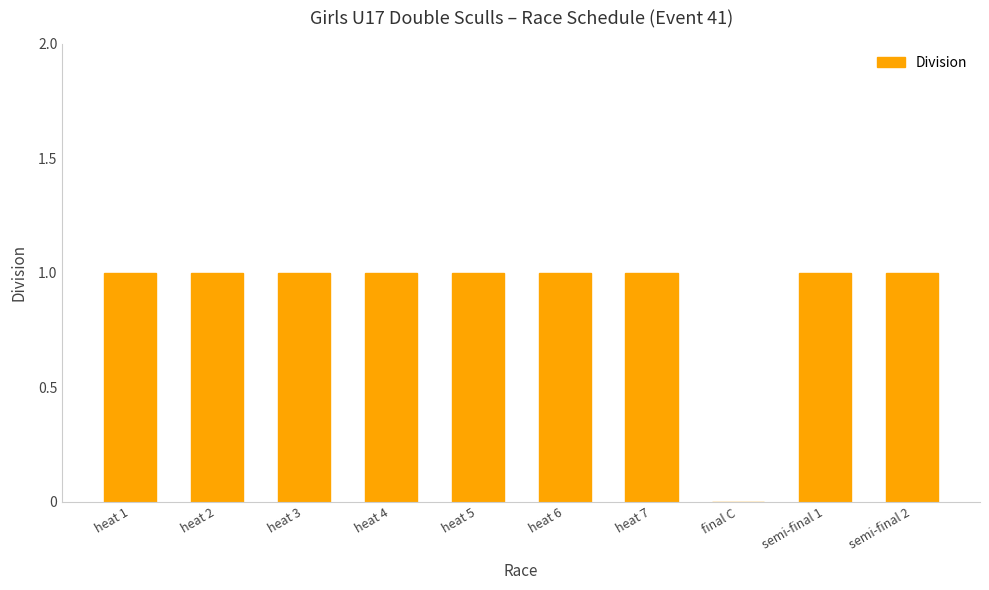

Approximately how many times larger is the value at heat 1 compared to semi-final 1?

1.0